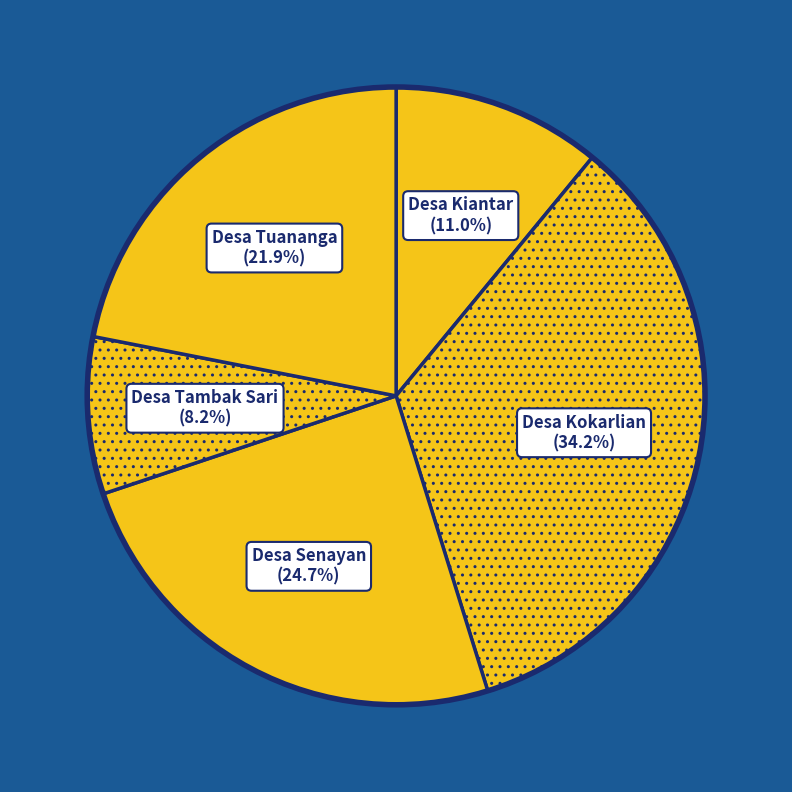

Between Desa Senayan and Desa Tuananga, which is larger?

Desa Senayan